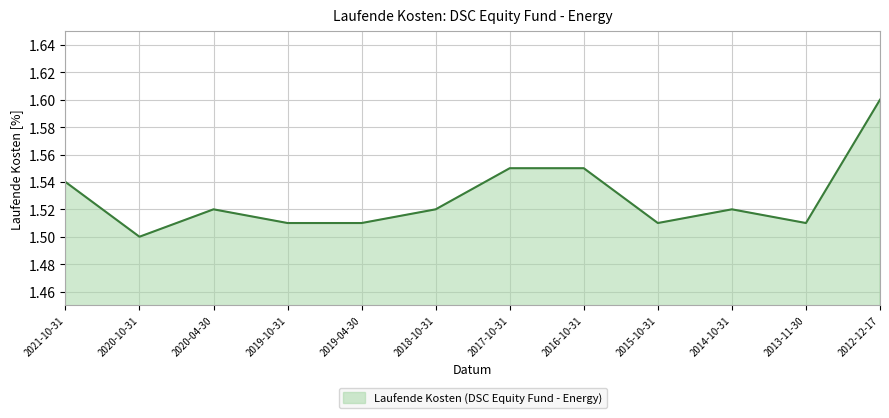

What is the ratio of the value at 2019-04-30 to the value at 2019-10-31?

1.0